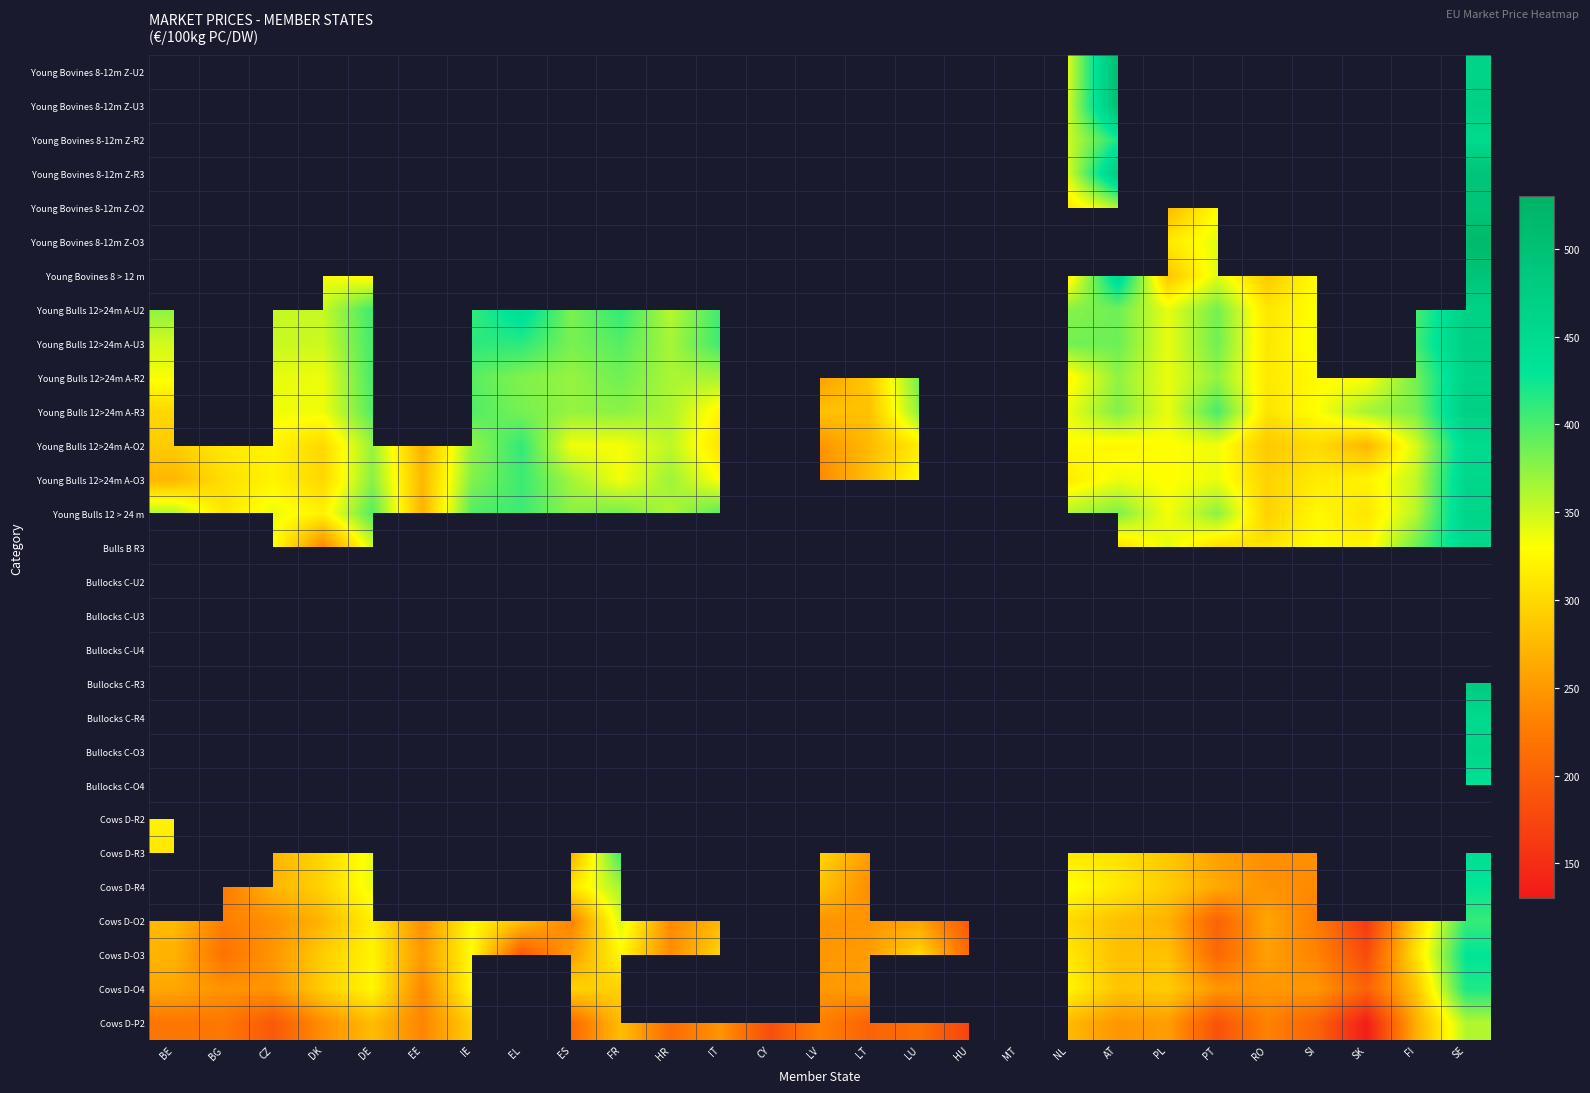

The value of Cows D-R3 at NL is 452.1. True or false?

False